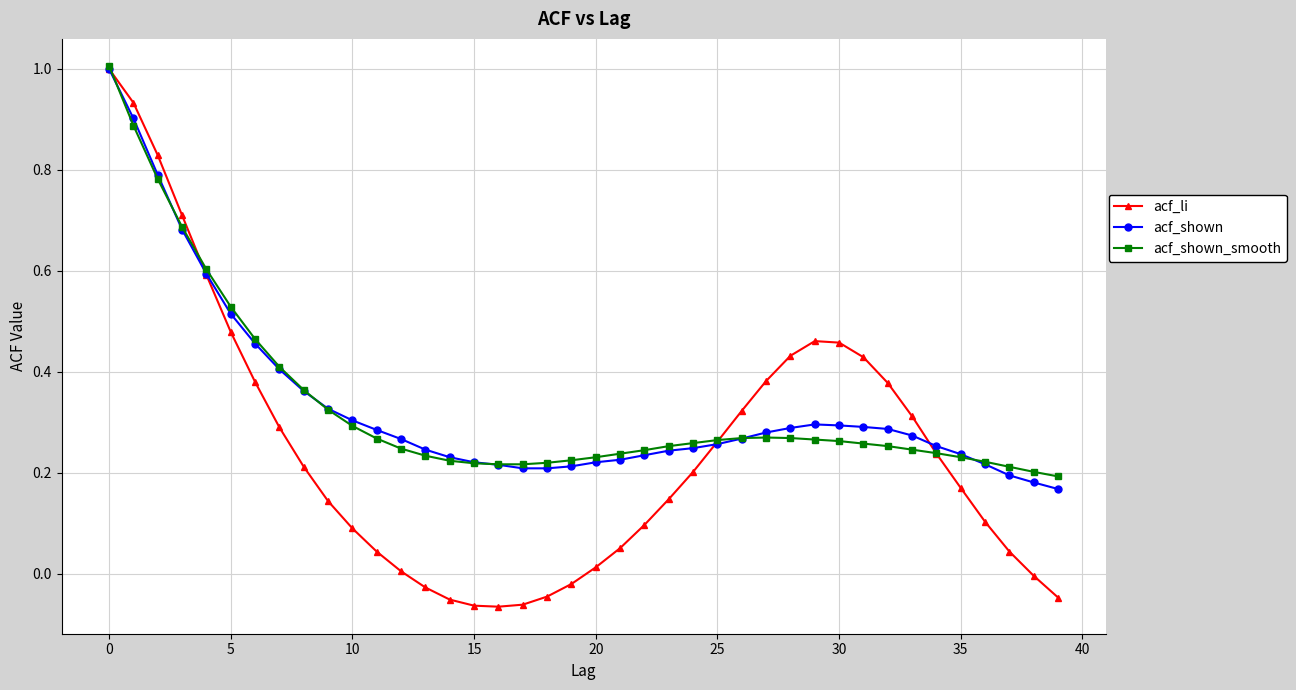

What is the greatest value displayed?

1.0